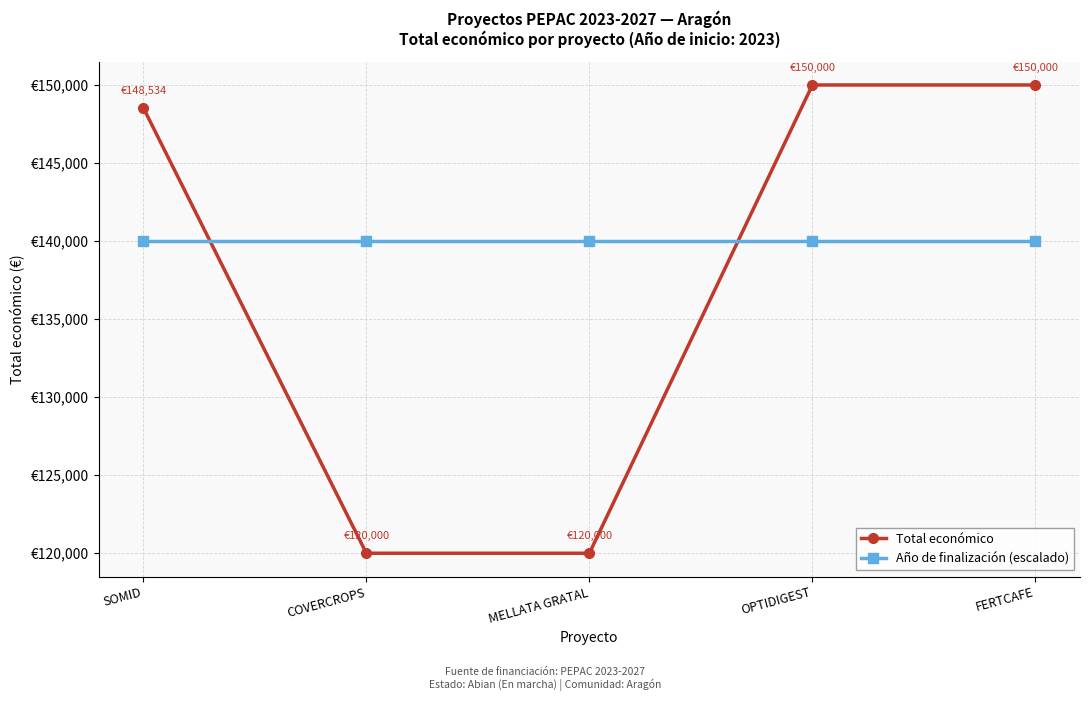

What is the difference between the highest and lowest values at FERTCAFE?

10000